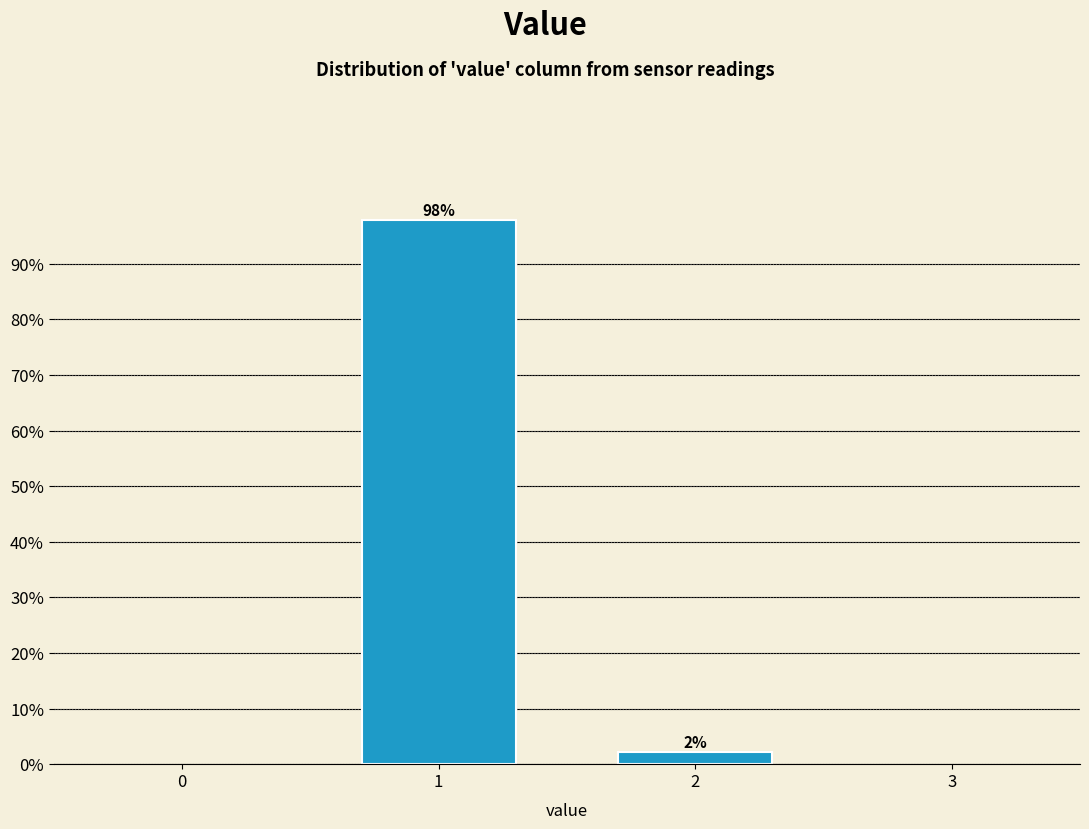

What is the sum of the values at 1 and 2?

100.0